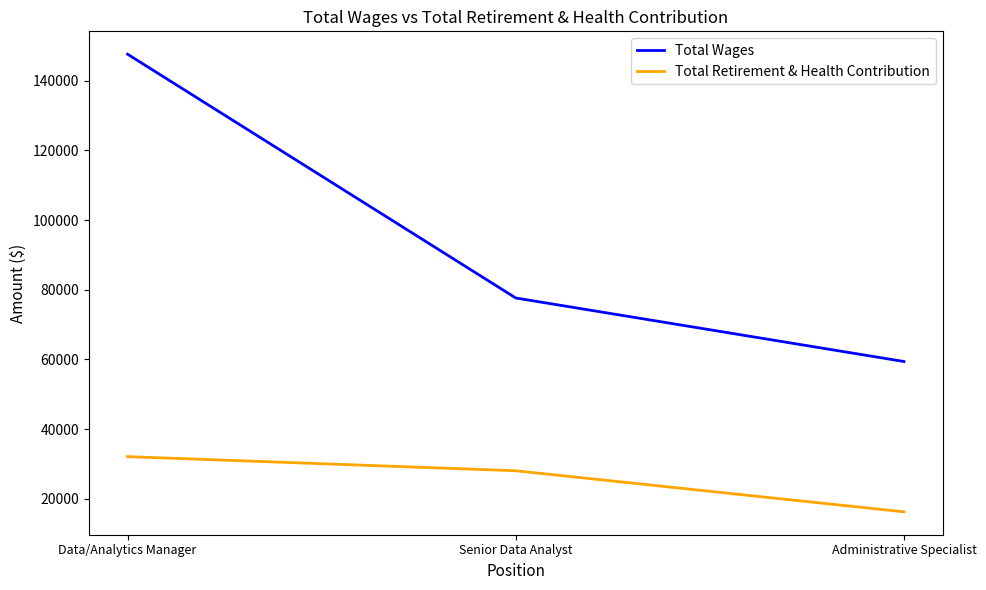

Is it true that Total Retirement & Health Contribution equals 16301 at Administrative Specialist?

True